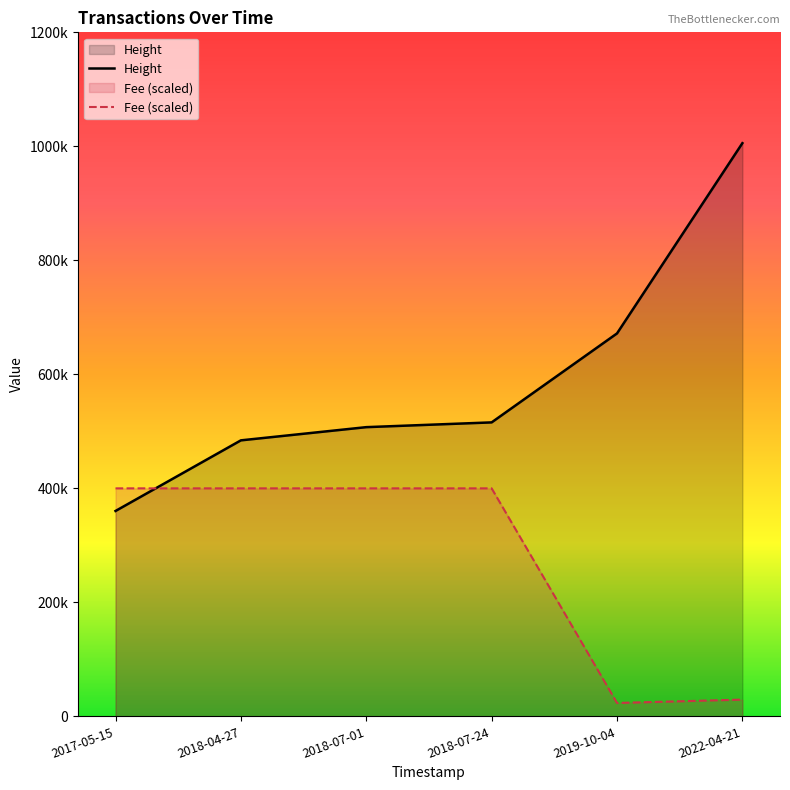

What is the sum of the Height values at 2022-04-21 and 2018-04-27?

1489767